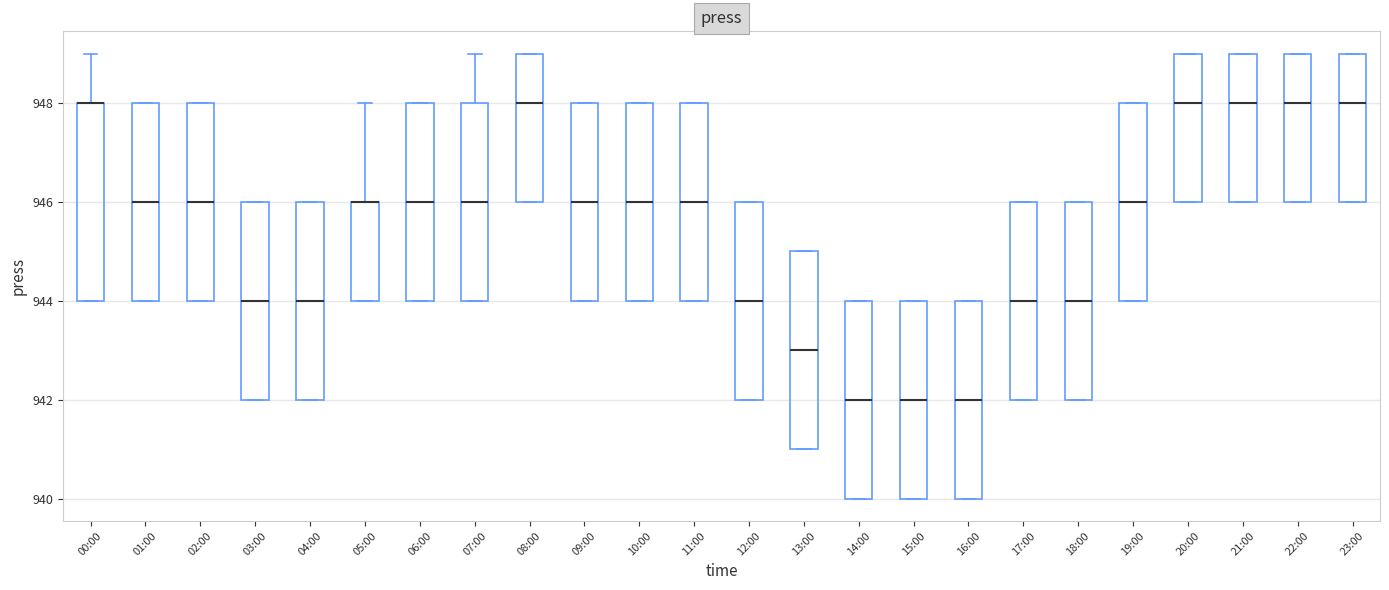

Where does the median line of the box for 02:00 sit on the y-axis? The values are not printed on the chart, so give them approximately, as read against the axis.

946